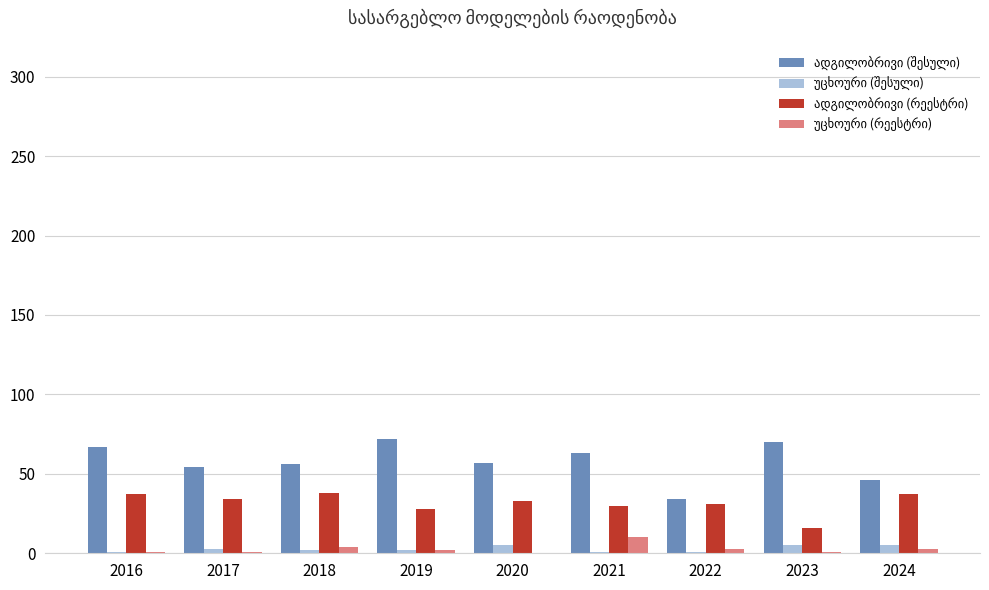

What is the approximate value of ადგილობრივი (რეესტრი) at 2024, to the nearest 10?

40